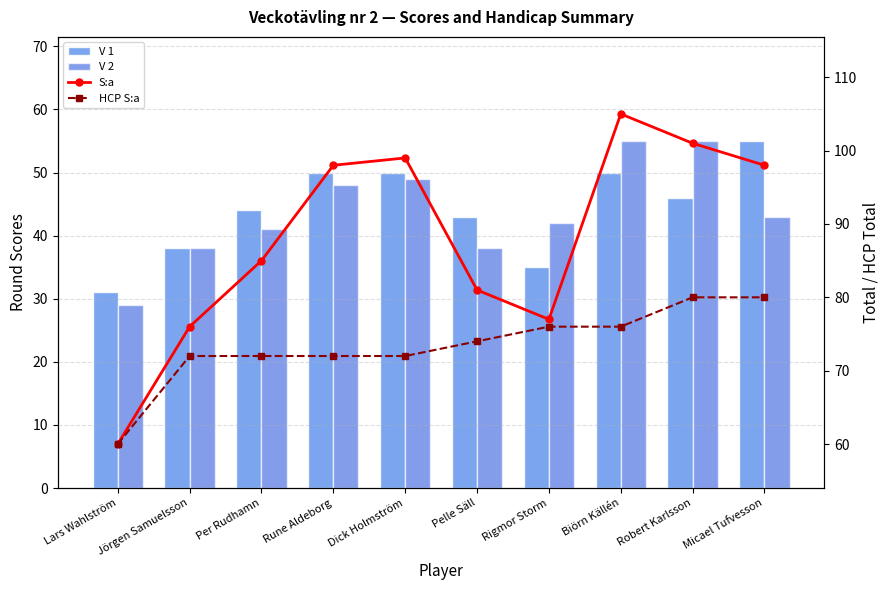

Which series changed the most between Rigmor Storm and Robert Karlsson?

S:a